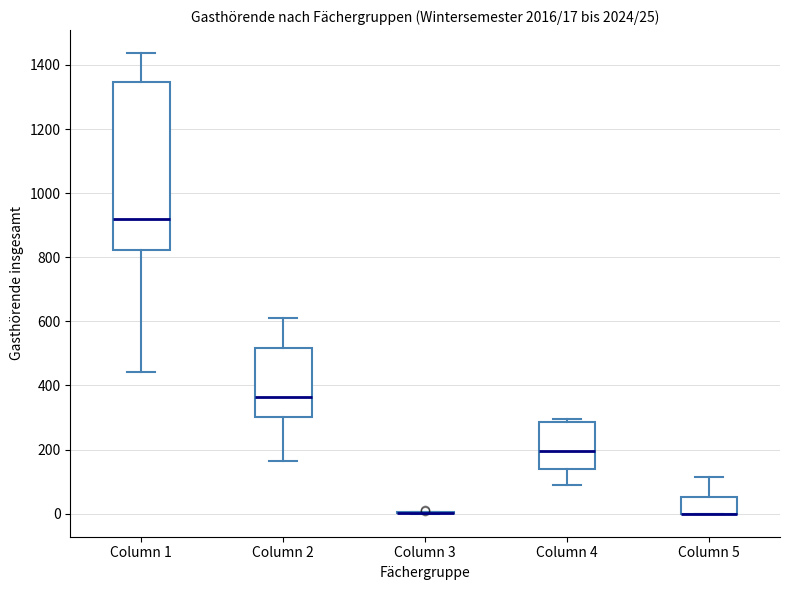

Which box is the tallest, from its lower edge to its upper edge?

Column 1